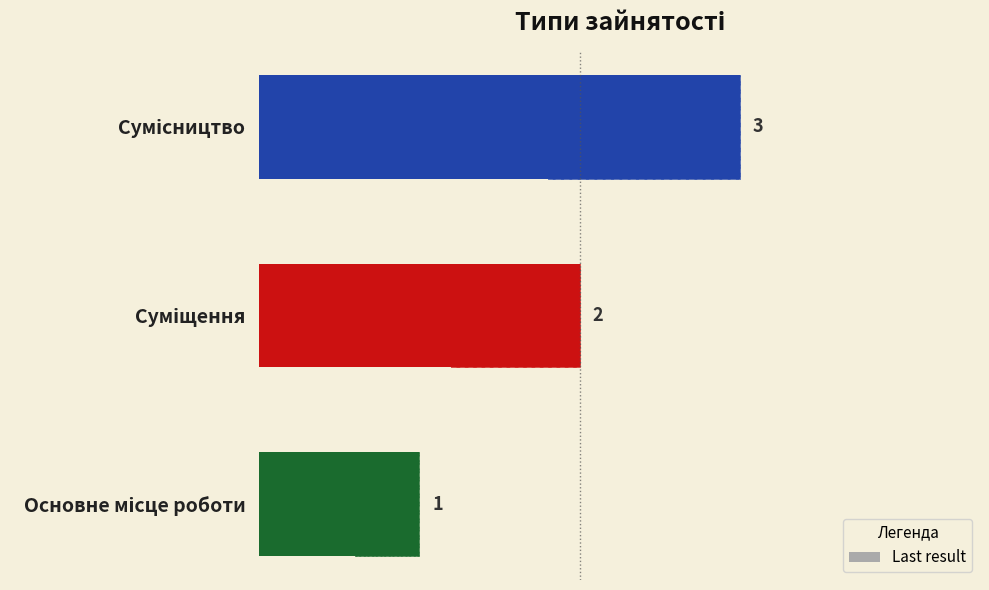

How many values exceed 2?

1